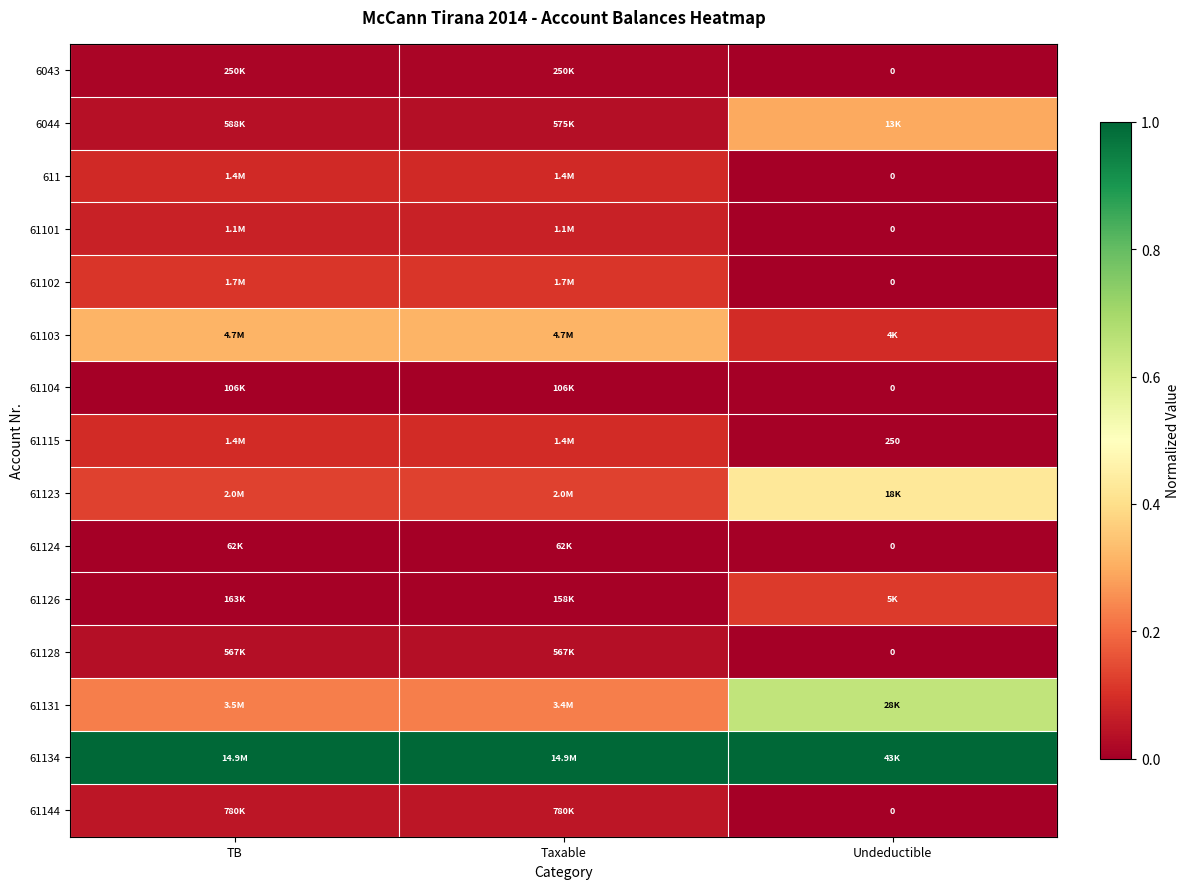

Which series has the largest total across all categories?

61134